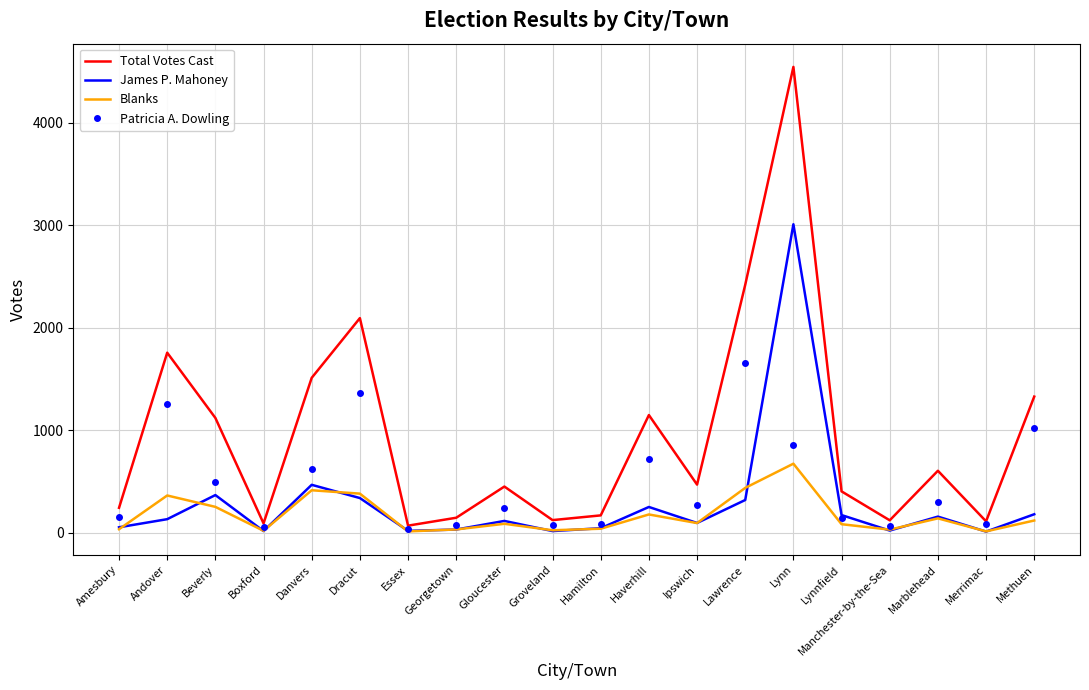

What value does the Blanks series have at Lawrence?

439